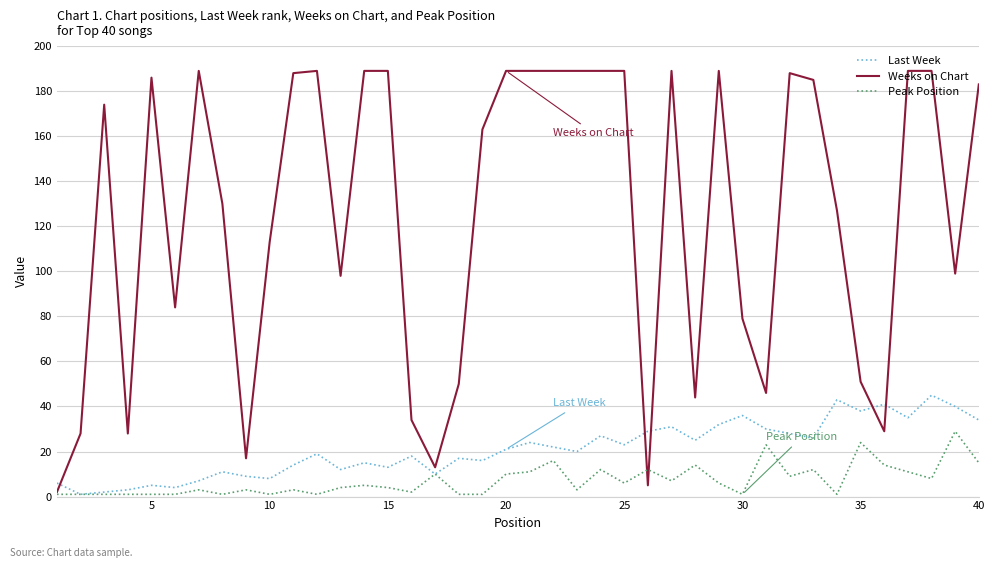

Which series ends up on top after the final intersection of Last Week and Weeks on Chart?

Weeks on Chart